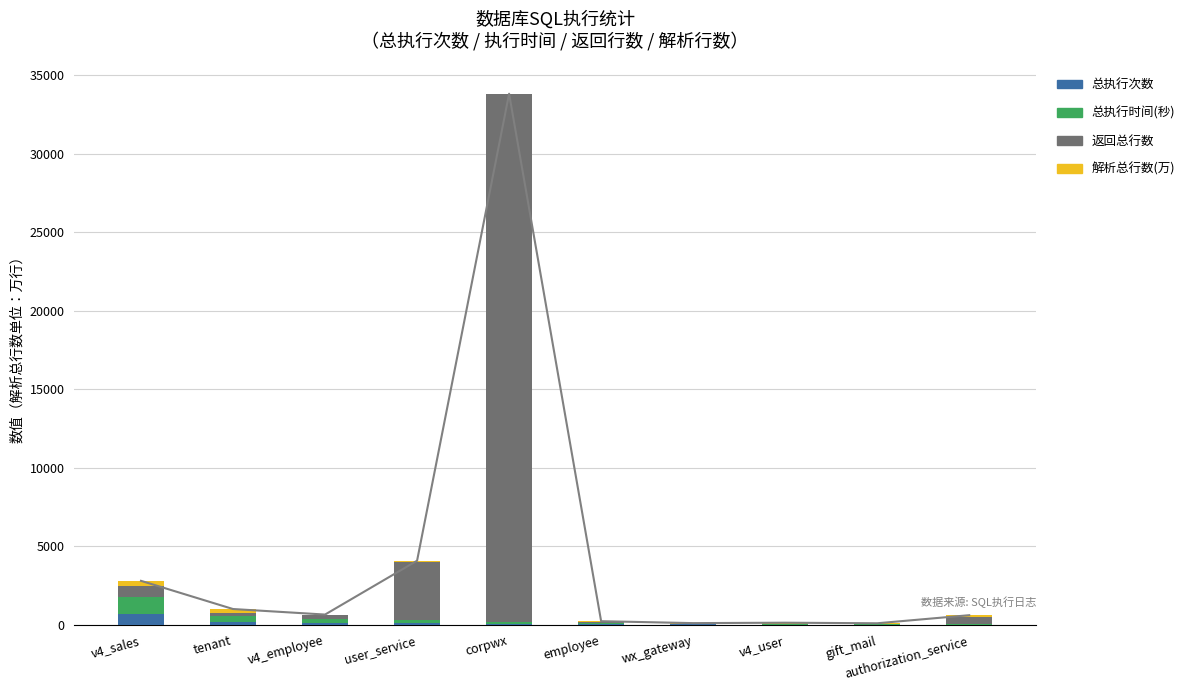

How many distinct data groups are displayed?

4